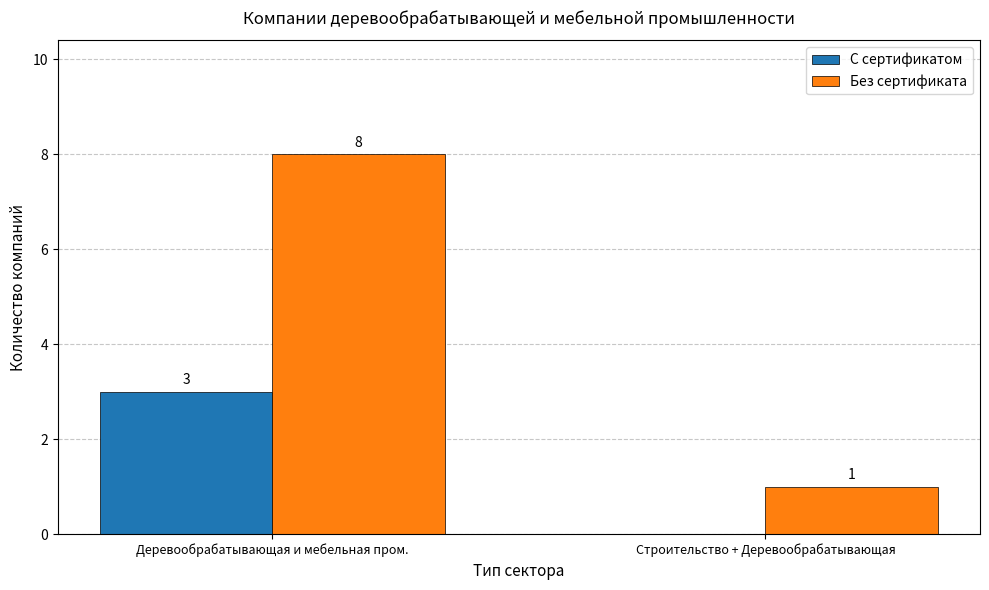

What is the spread (max minus min) of values at Строительство + Деревообрабатывающая?

1